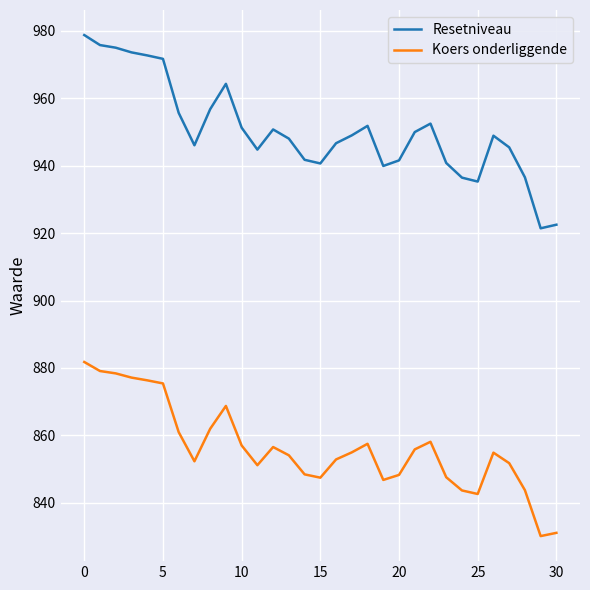

Does the chart have visible grid lines?

Yes